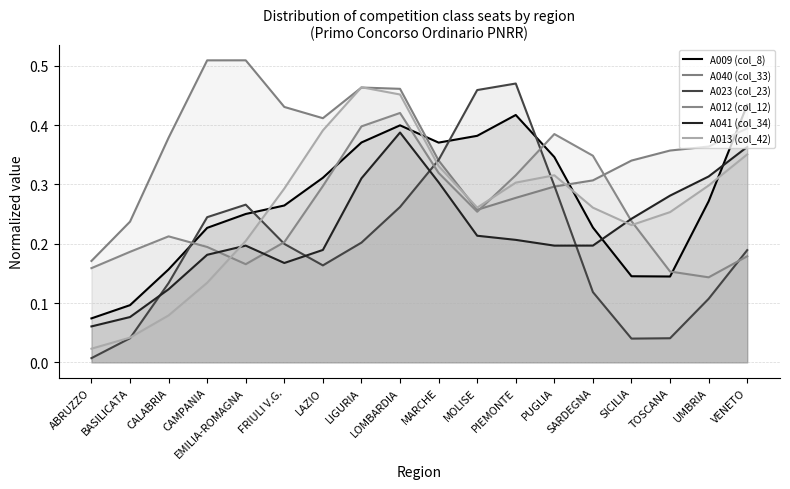

Does the chart display data point markers on the line(s)?

No